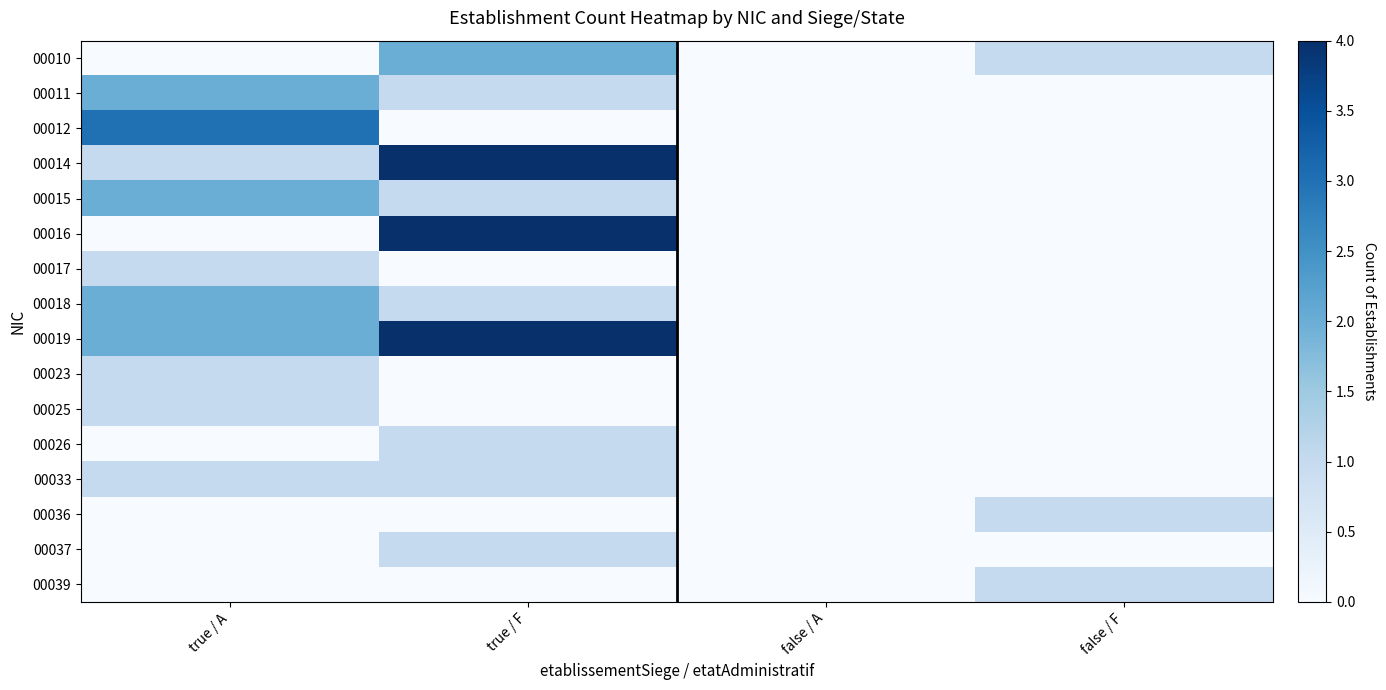

How many categories are shown in the chart?

4